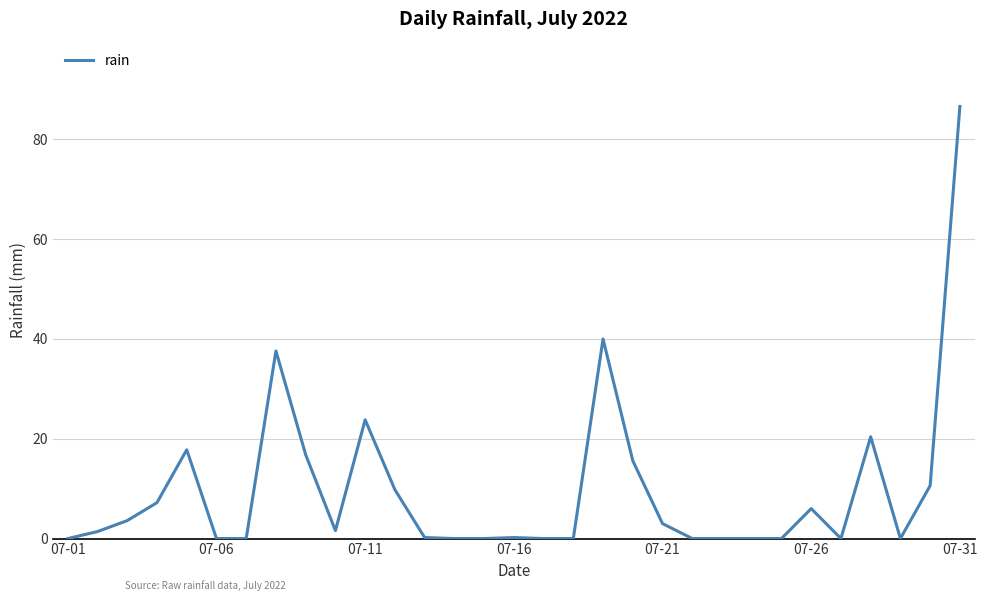

What is the difference between the maximum and minimum values?

86.6